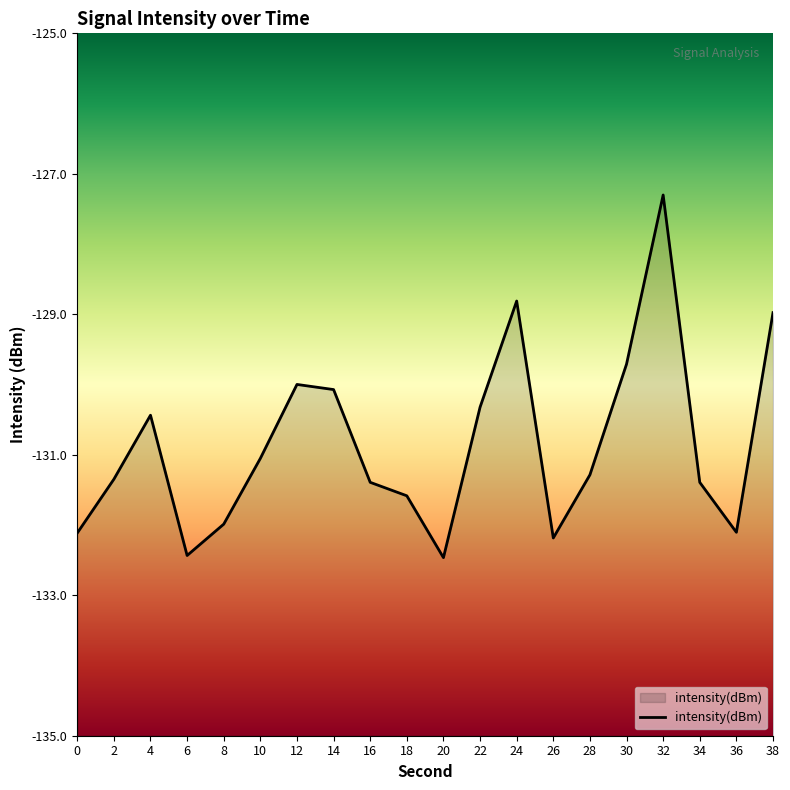

Rank the categories by value from highest to lowest.

32, 24, 38, 30, 12, 14, 22, 4, 10, 28, 2, 16, 34, 18, 8, 36, 0, 26, 6, 20